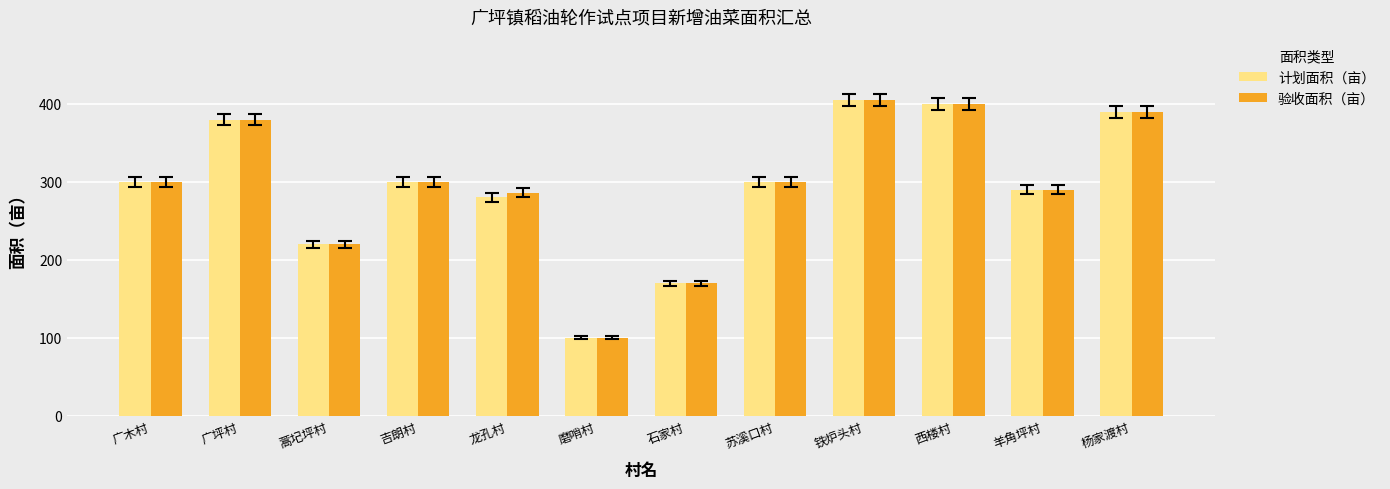

What is the label of the 7th bar from the right?

磨哨村